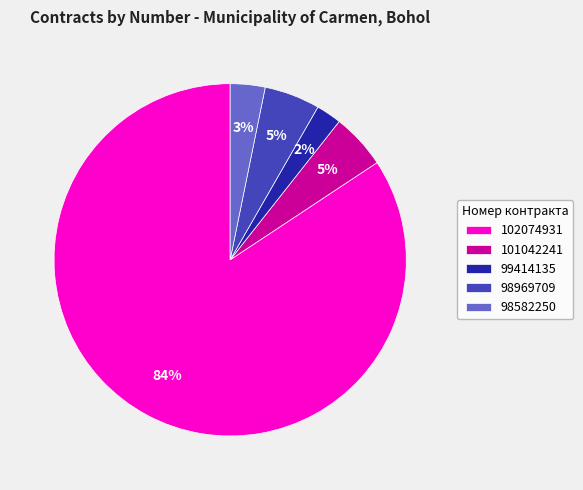

The 99414135 slice represents 2% of the pie. True or false?

True